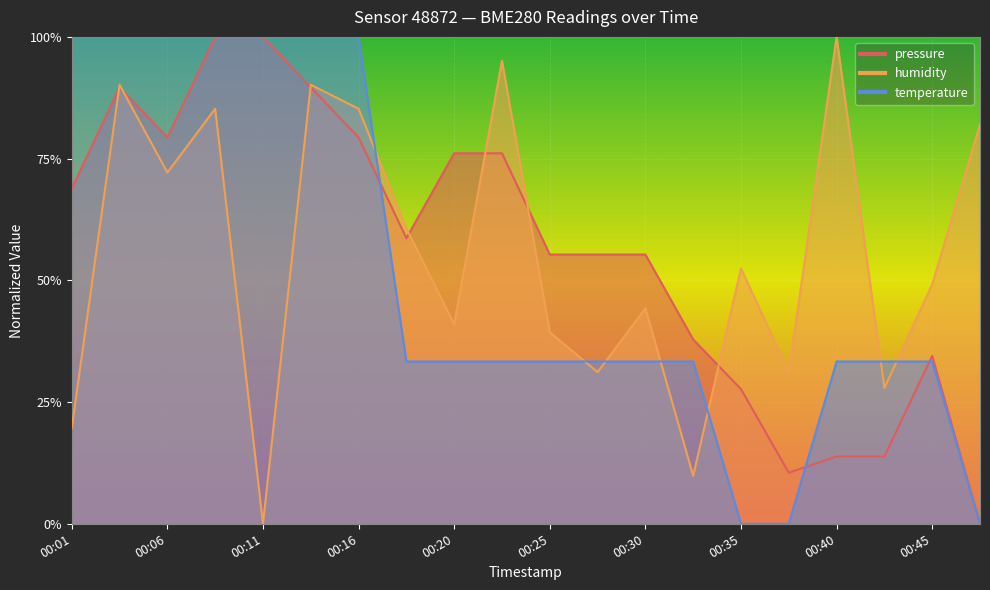

What is the difference between the maximum and minimum values in the humidity series?

1.0